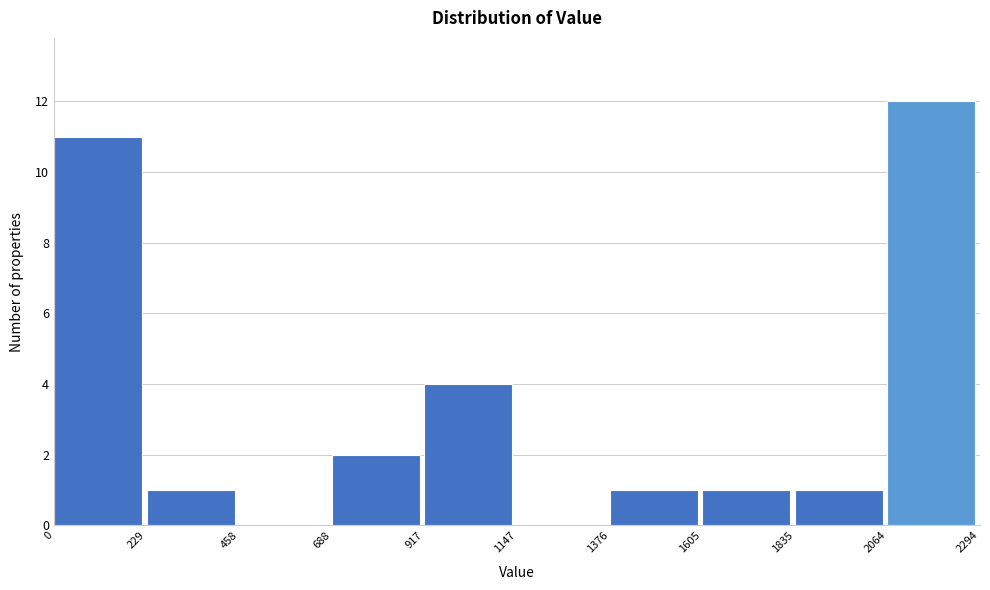

Which range on the x-axis has the tallest bar?

2064 to 2294